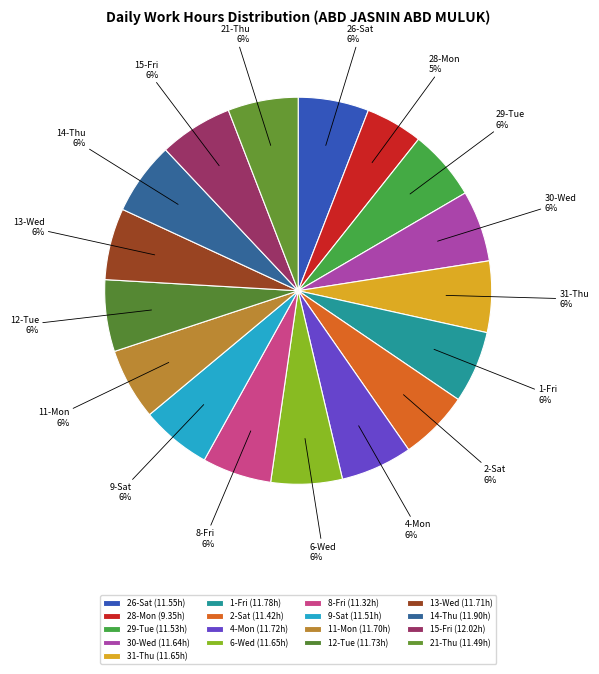

What is the ratio of the value at 4-Mon to the value at 2-Sat?

1.0